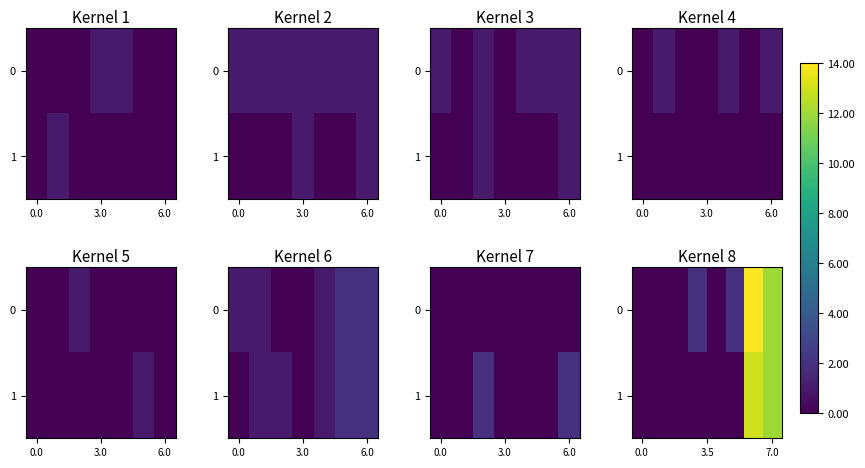

Count the number of data series in this chart.

2